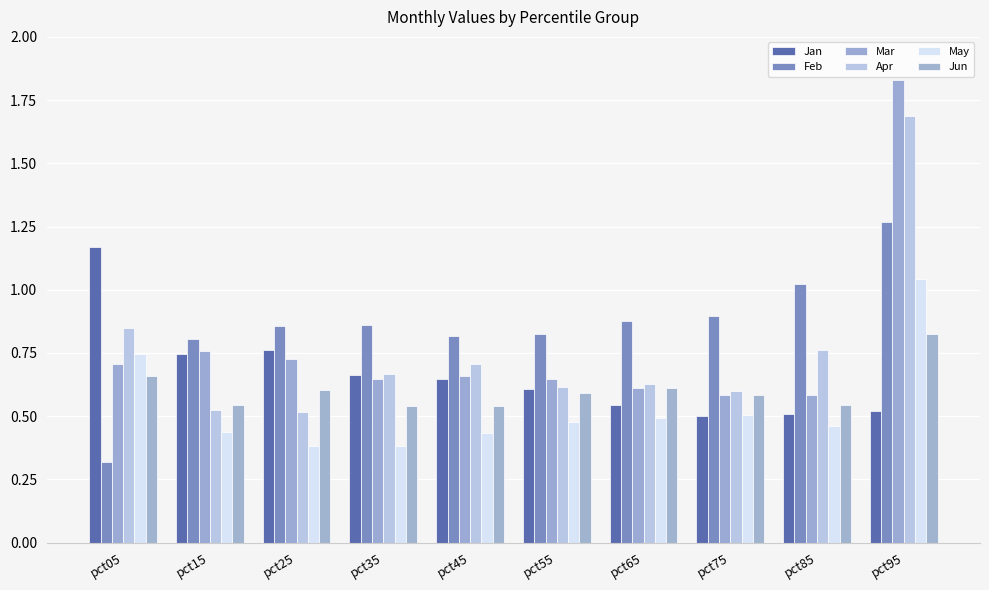

At which category does the chart reach its minimum across all series?

pct05